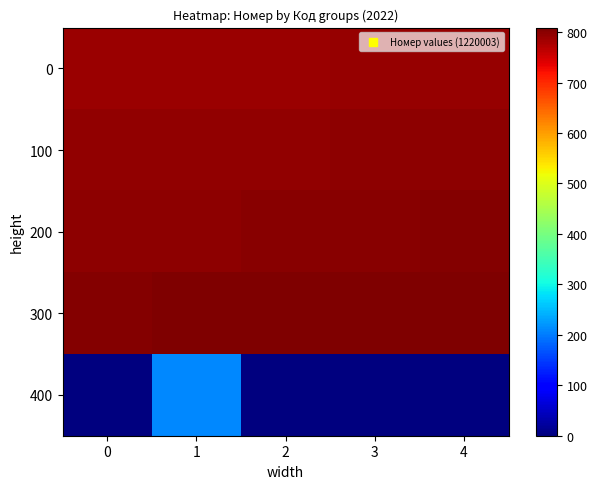

Which series has the largest total across all categories?

300